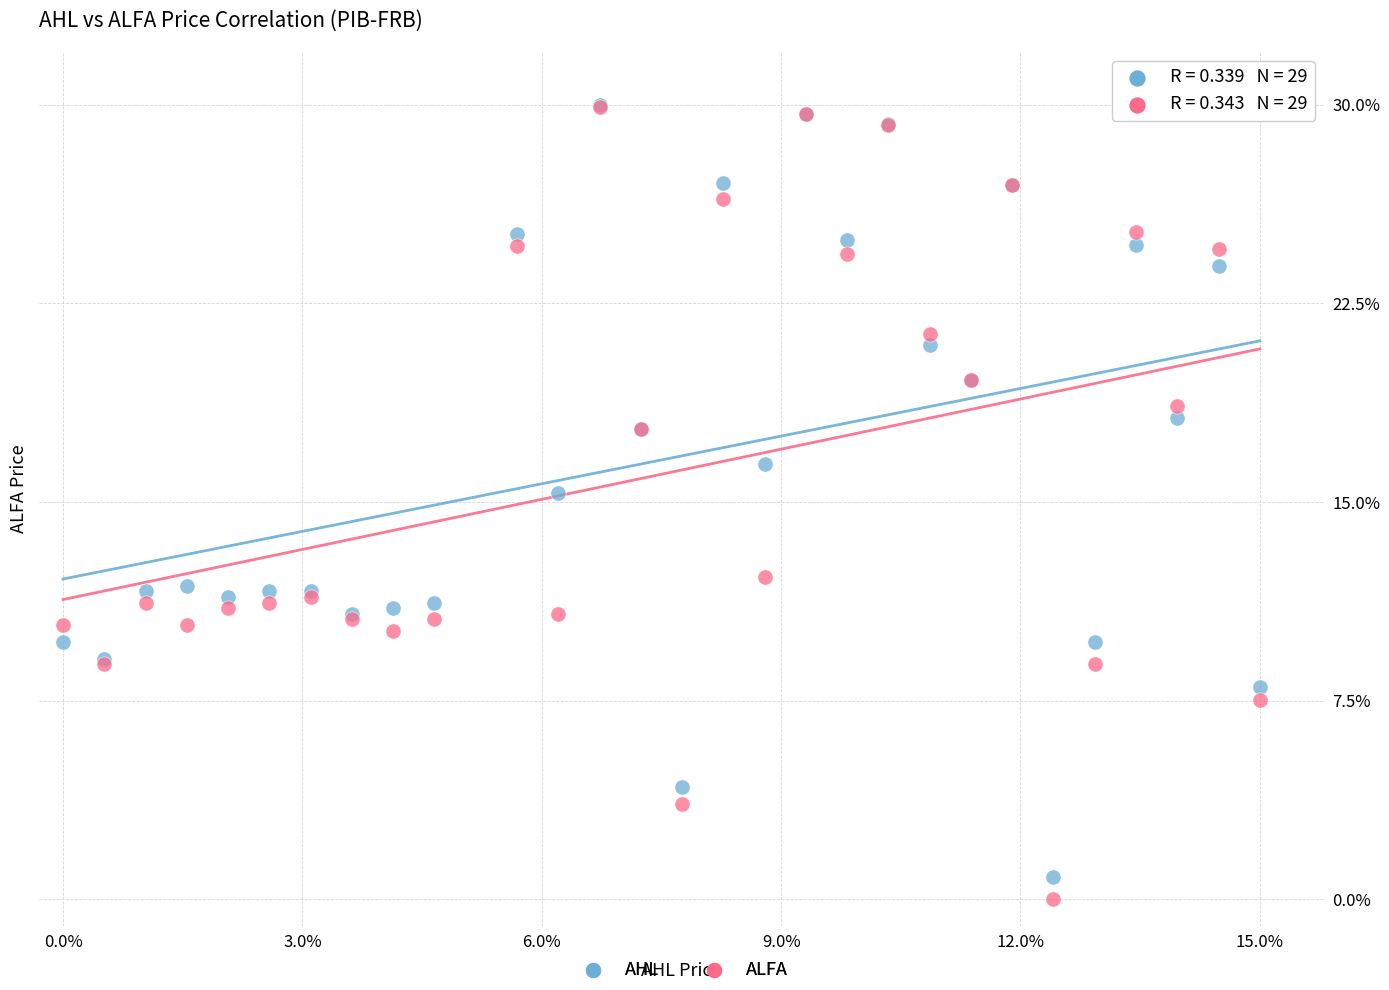

In the ALFA series, what Y value is closest to 14?

12.2